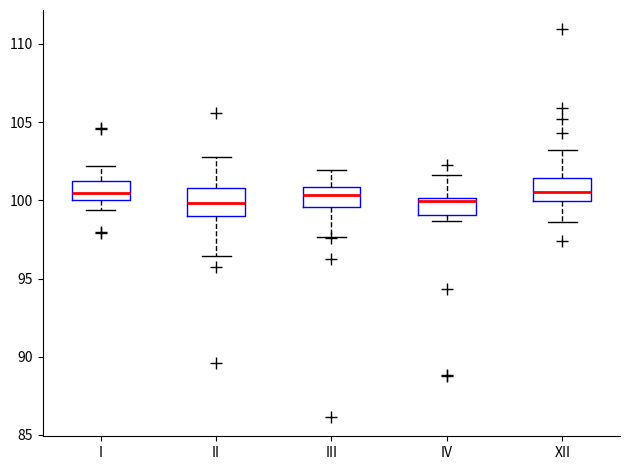

Where is the lower edge of the box for I on the y-axis? The values are not printed on the chart, so give them approximately, as read against the axis.

100.0